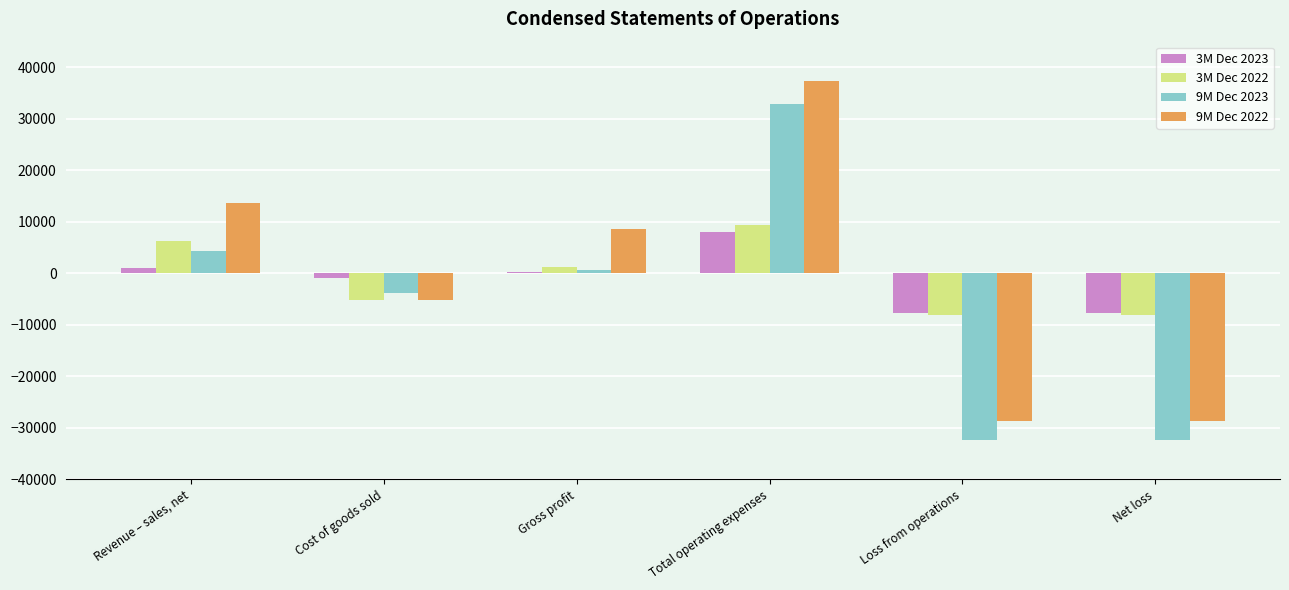

What value does the 9M Dec 2023 series have at Cost of goods sold, to the nearest 50?

-3700